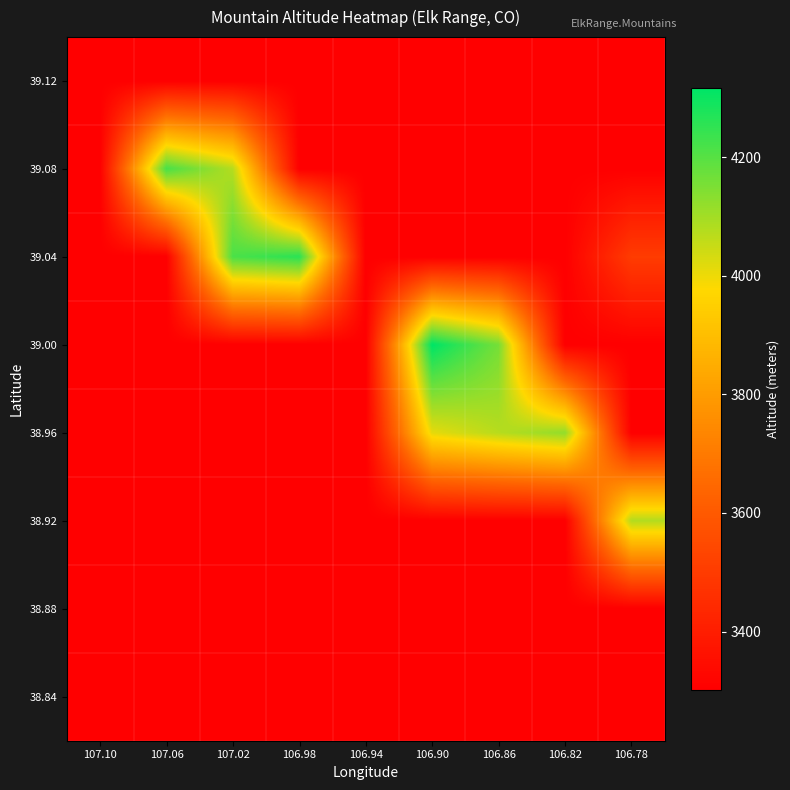

What is the difference between the highest and lowest values at 106.78?

776.0